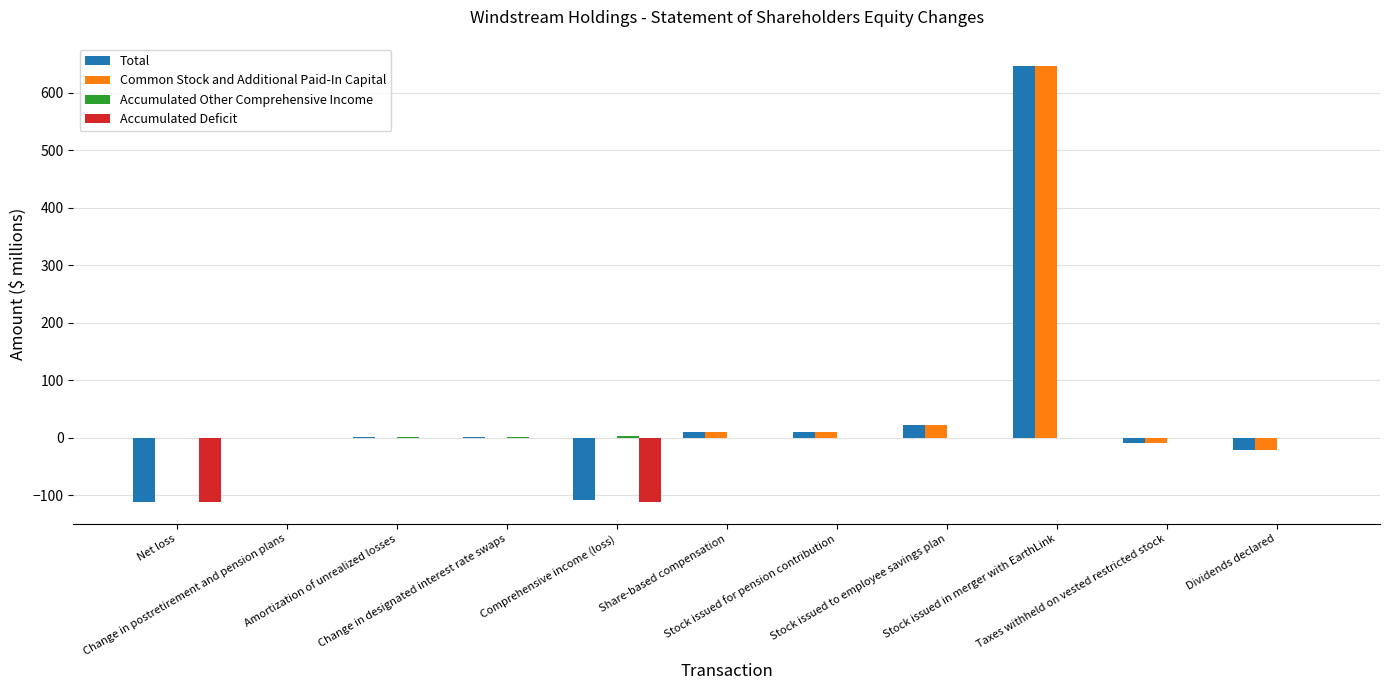

What is the greatest value displayed?

646.9